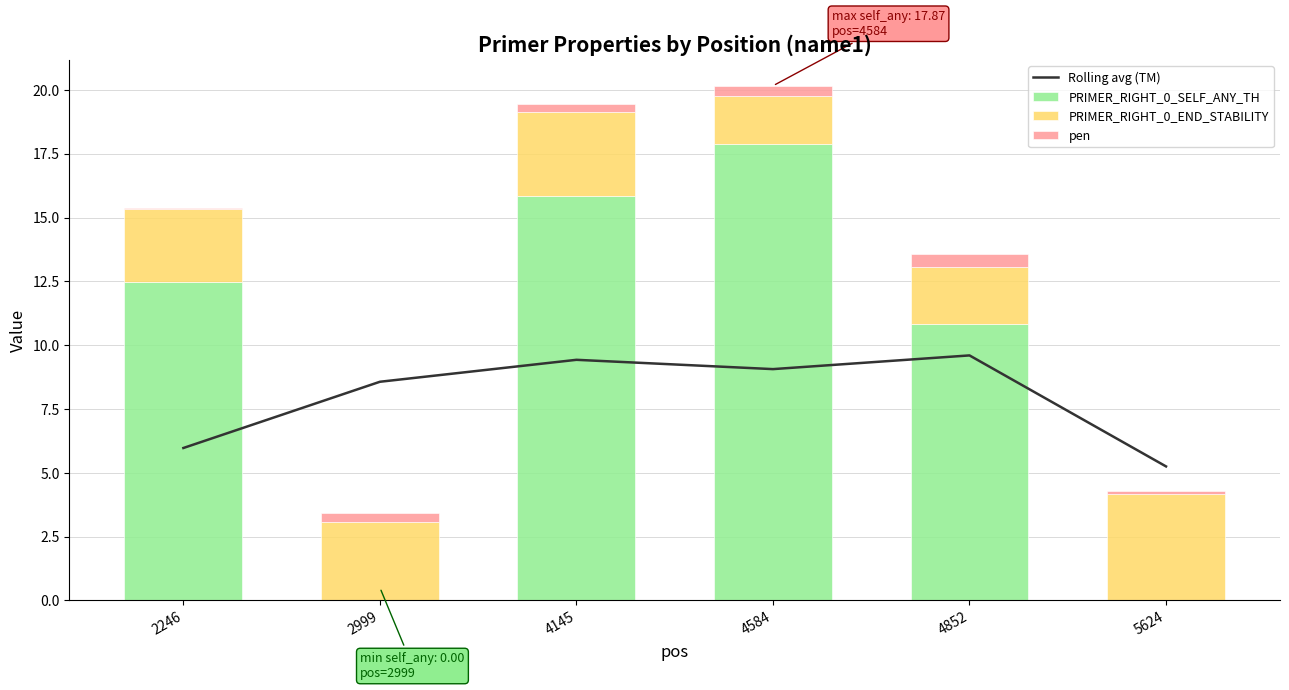

True or false: pen has a value of 0.2 at 5624.

False